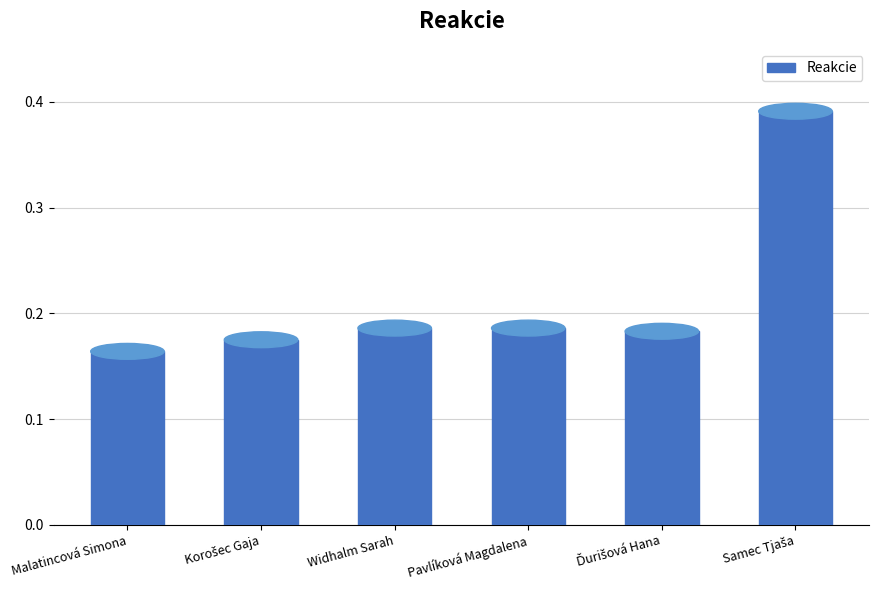

What is the sum of all values?

1.3